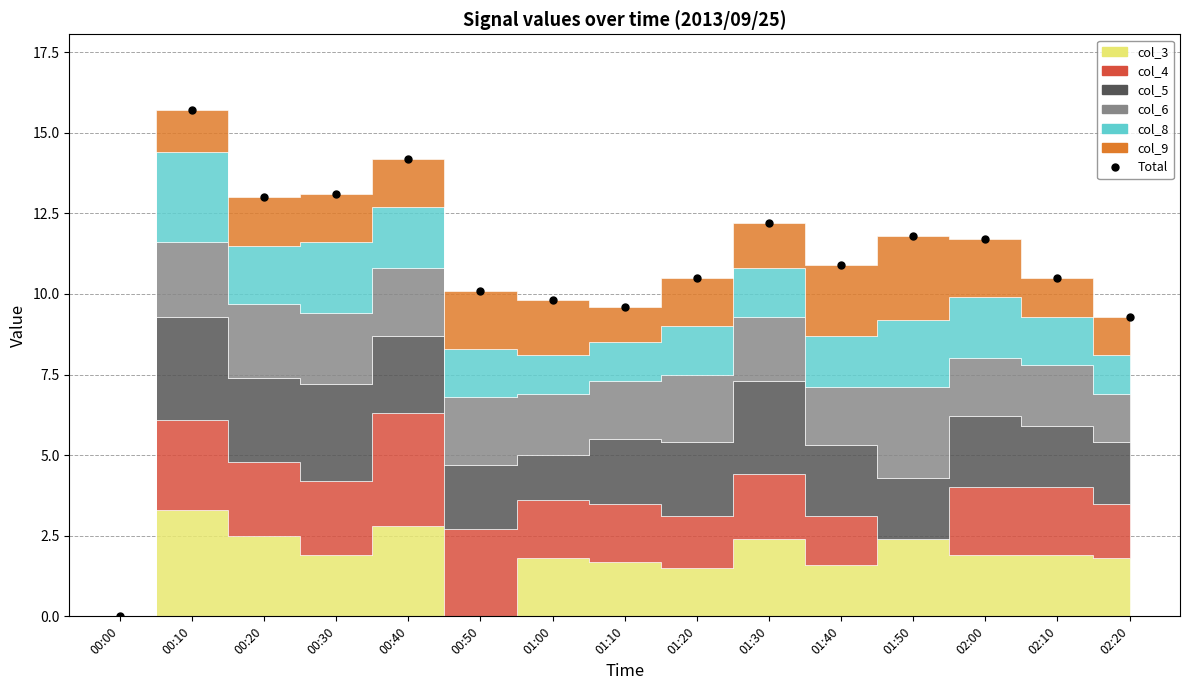

At which label is the value closest to 7?

02:20